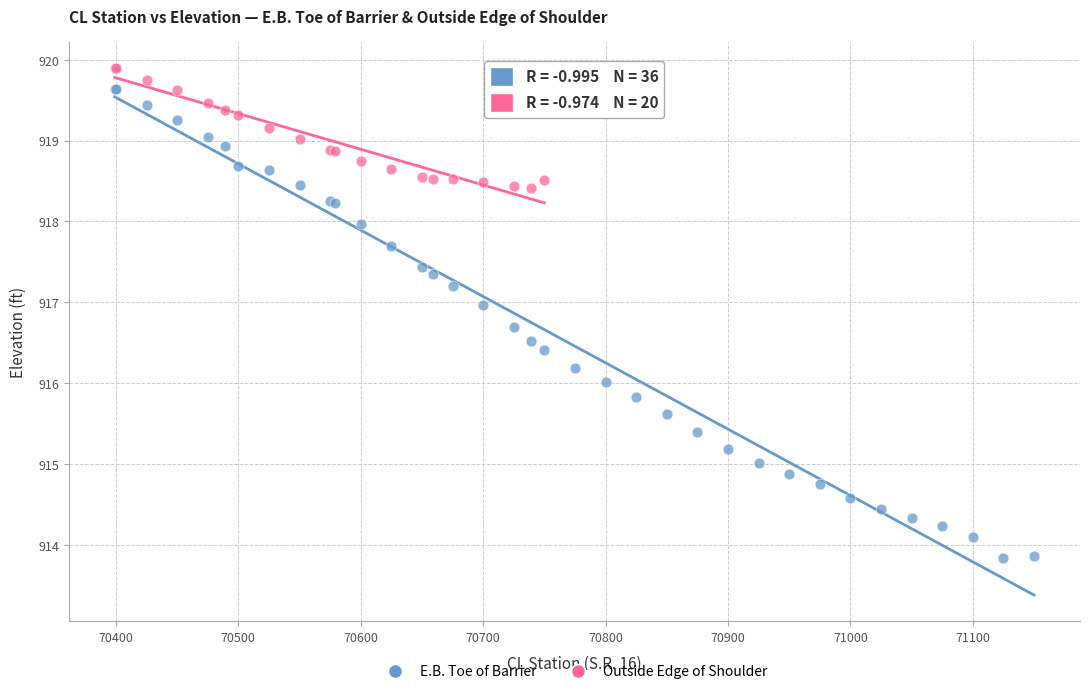

Which series has the largest Y range (max minus min)?

E.B. Toe of Barrier